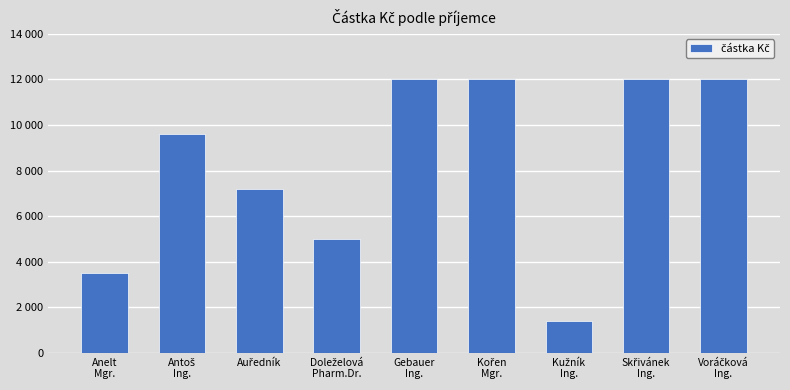

The value at Kužník
Ing. is 520. True or false?

False